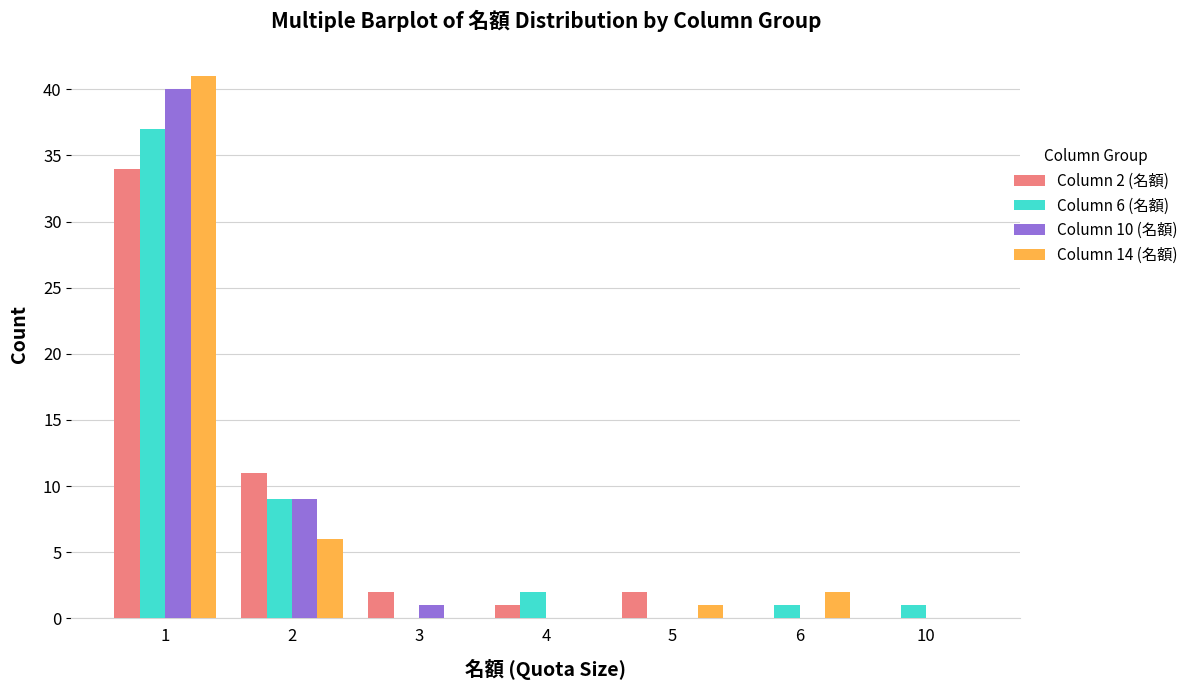

Are the bars horizontal?

No